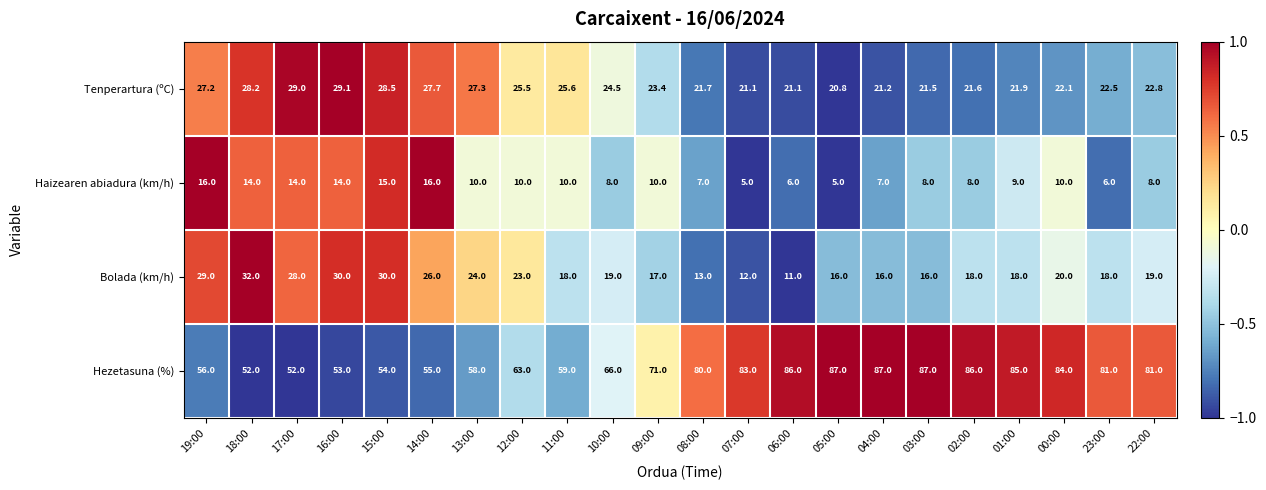

Which series has the largest total across all categories?

Hezetasuna (%)